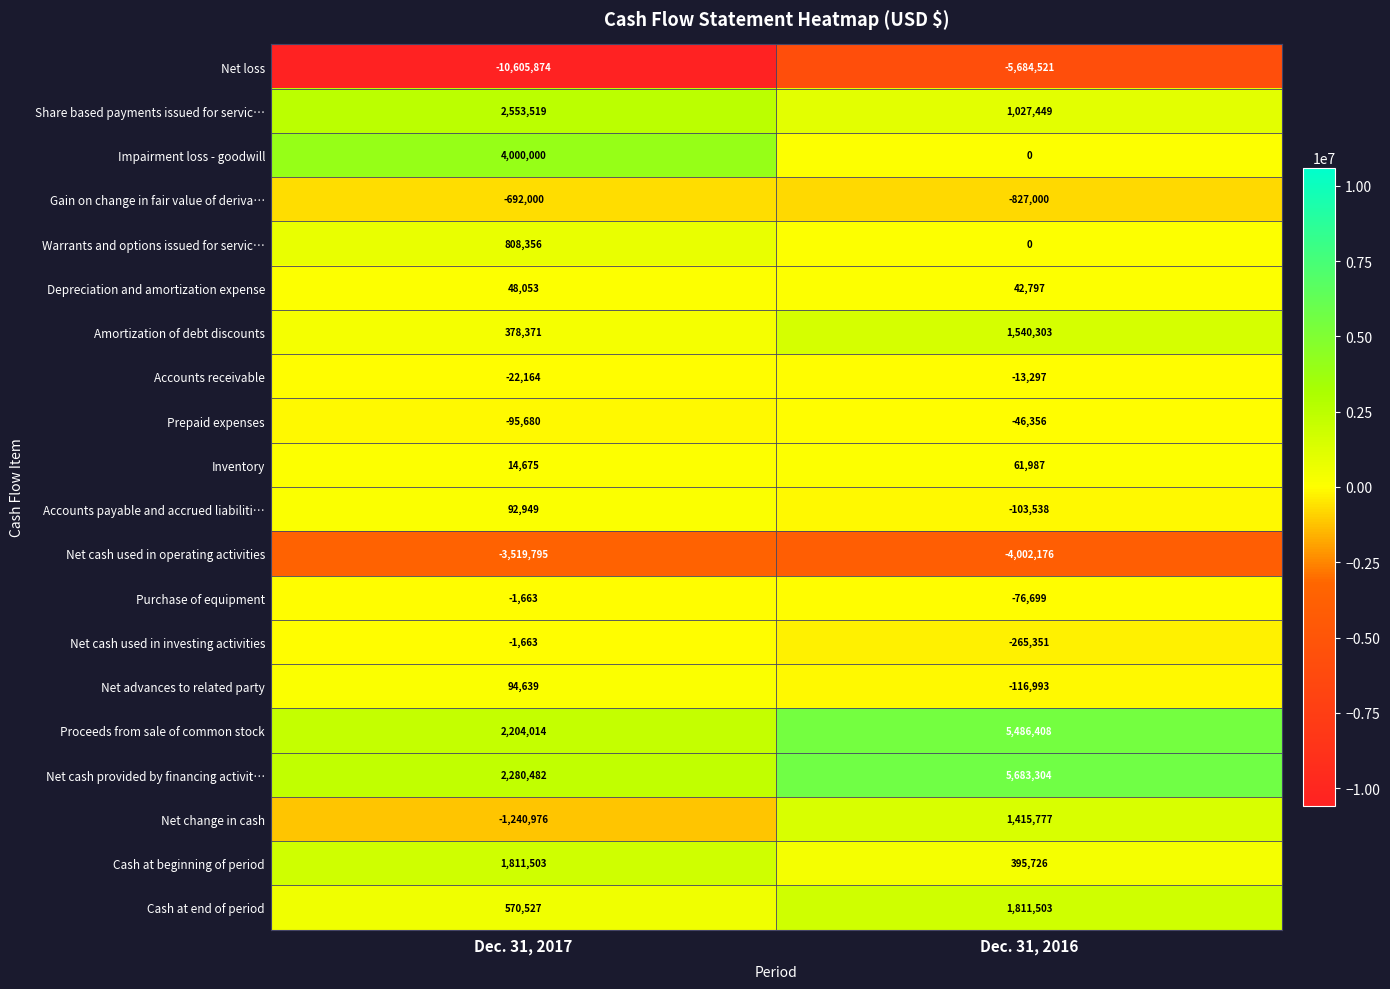

Rank the categories by Depreciation and amortization expense value from highest to lowest.

Dec. 31, 2017, Dec. 31, 2016